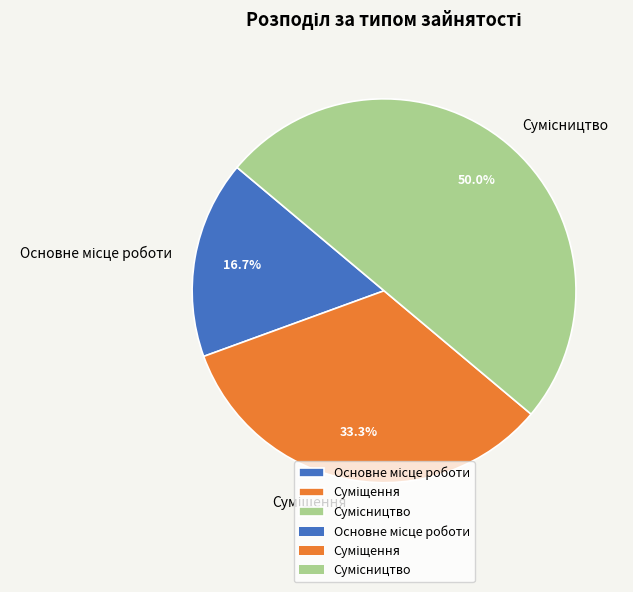

Count the number of slices in the pie.

3